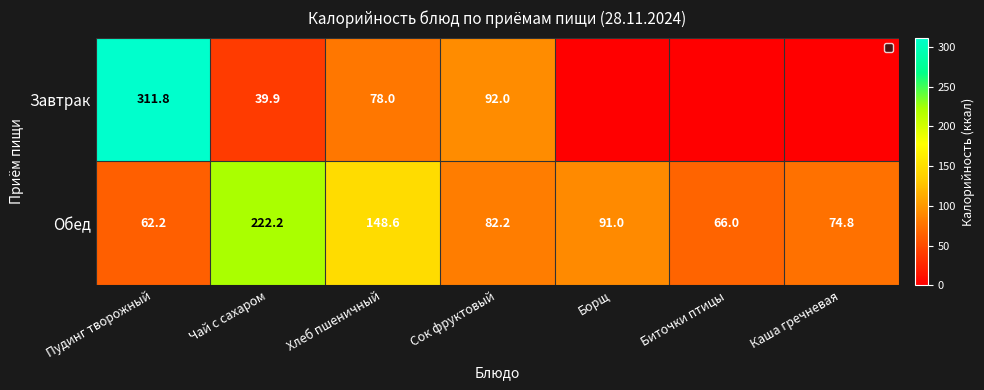

What is the difference between the maximum and minimum values in the Обед series?

160.0